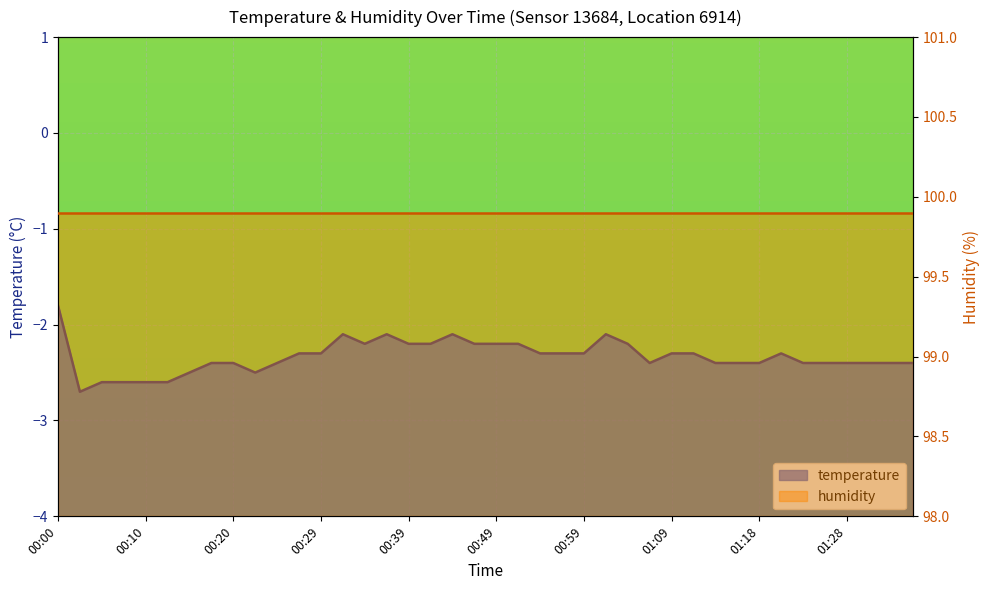

Rank the categories by value from highest to lowest.

00:00, 00:32, 00:37, 00:44, 01:01, 00:34, 00:39, 00:42, 00:47, 00:49, 00:52, 01:04, 00:27, 00:29, 00:54, 00:56, 00:59, 01:09, 01:11, 01:21, 00:17, 00:20, 00:25, 01:06, 01:14, 01:16, 01:18, 01:23, 01:26, 01:28, 01:31, 01:33, 01:36, 00:15, 00:22, 00:05, 00:07, 00:10, 00:12, 00:02